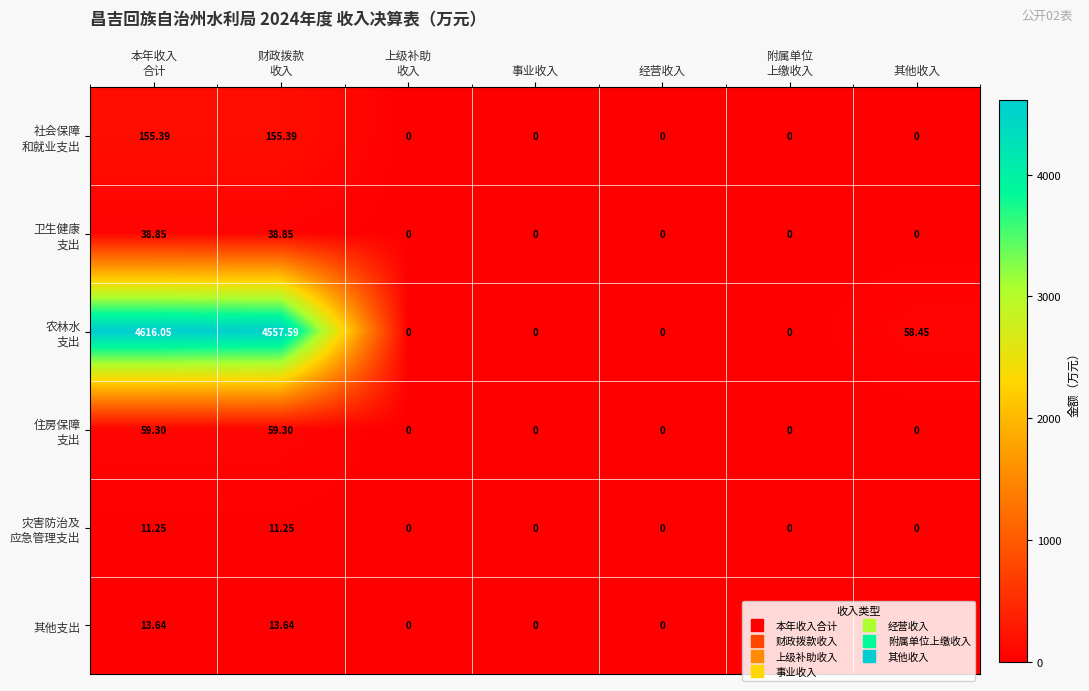

What is the spread (max minus min) of values at 其他收入?

58.5